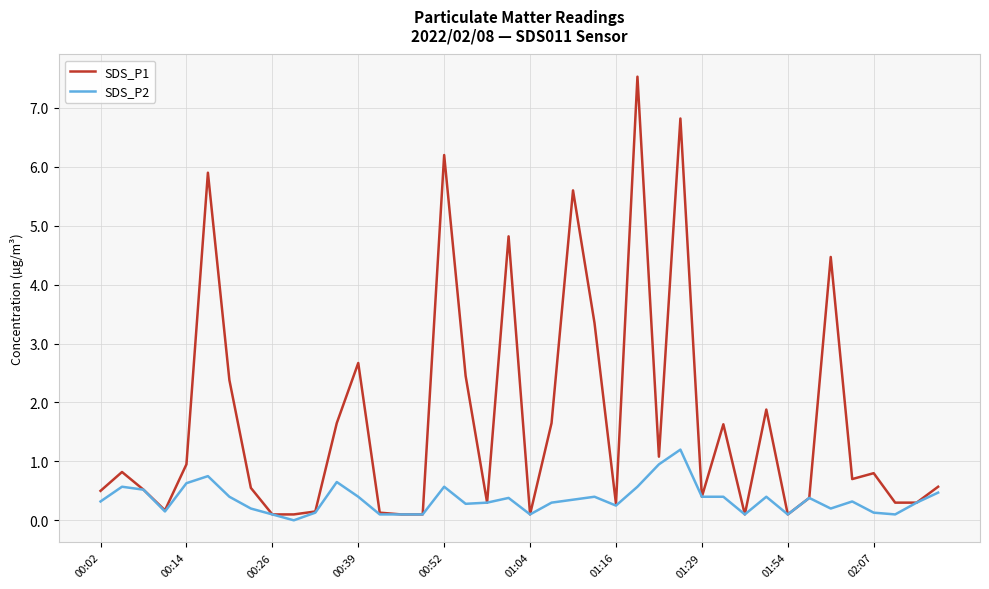

What is the maximum value shown in the chart?

7.5